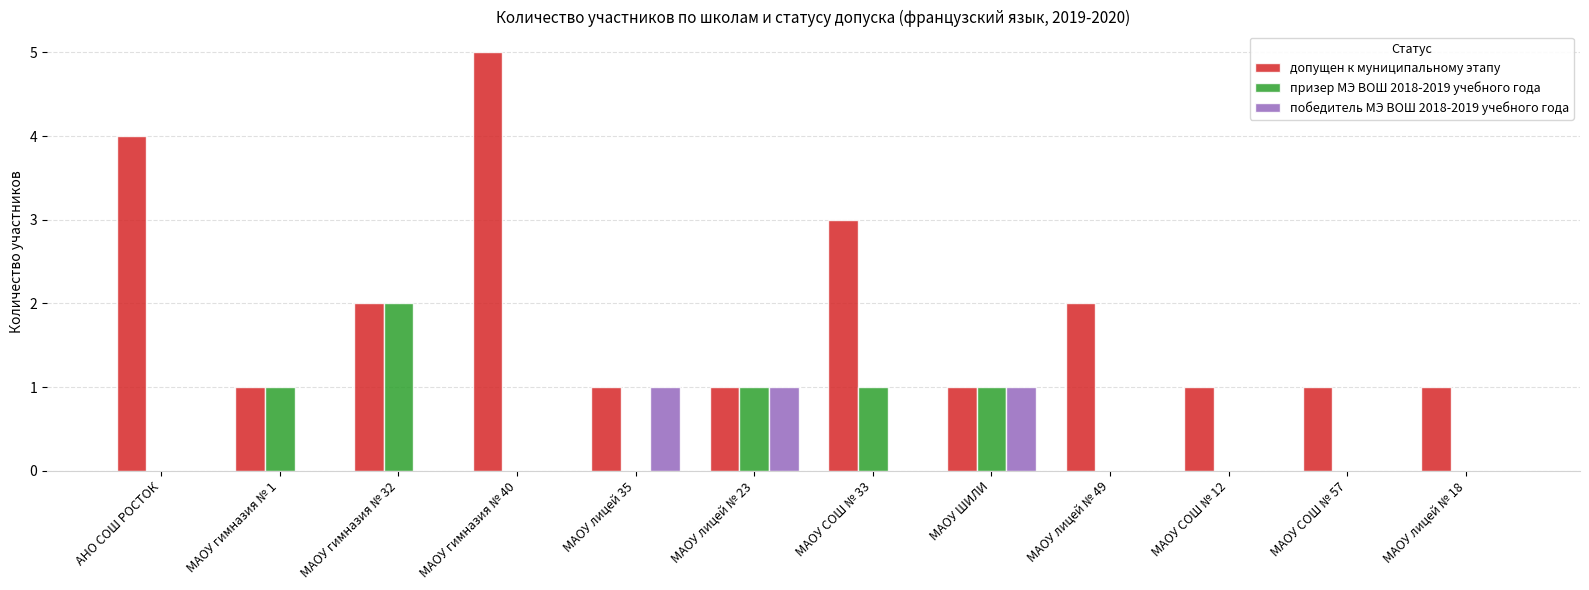

What is the greatest value displayed?

5